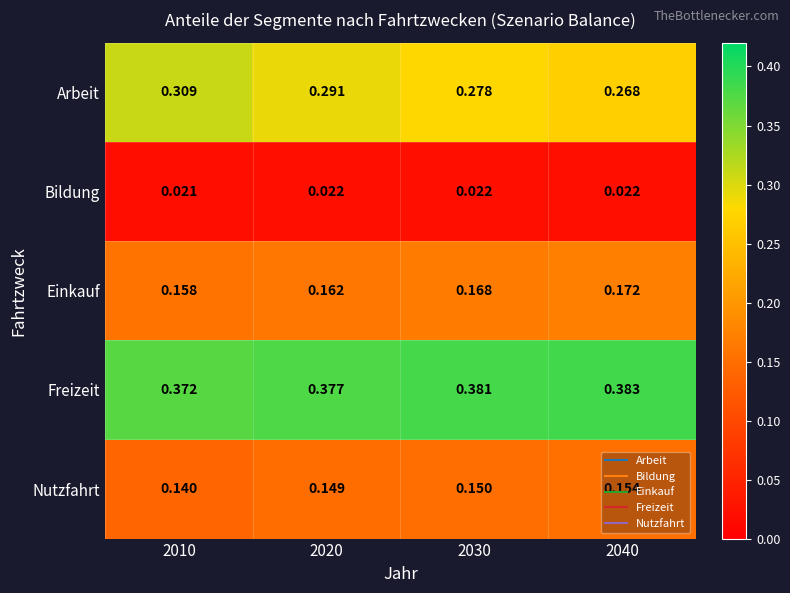

Which series has the largest range (max minus min)?

Arbeit